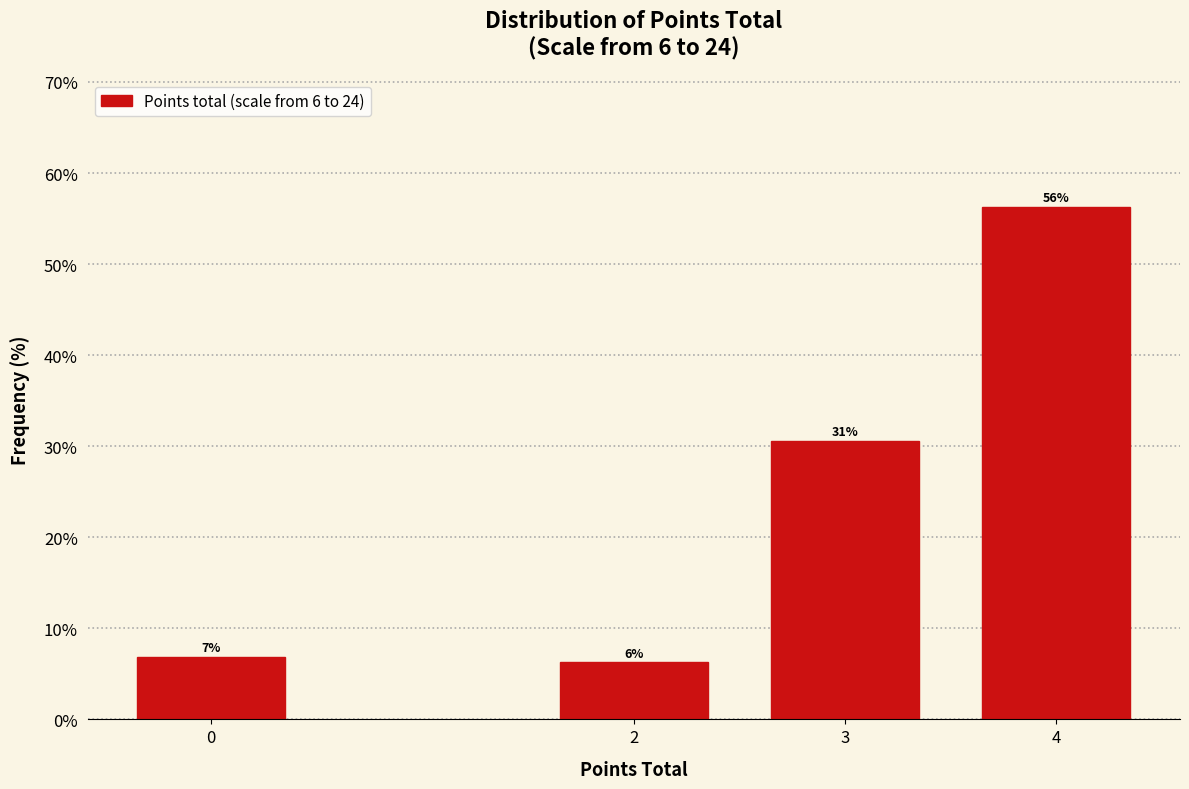

Are the bars horizontal?

No